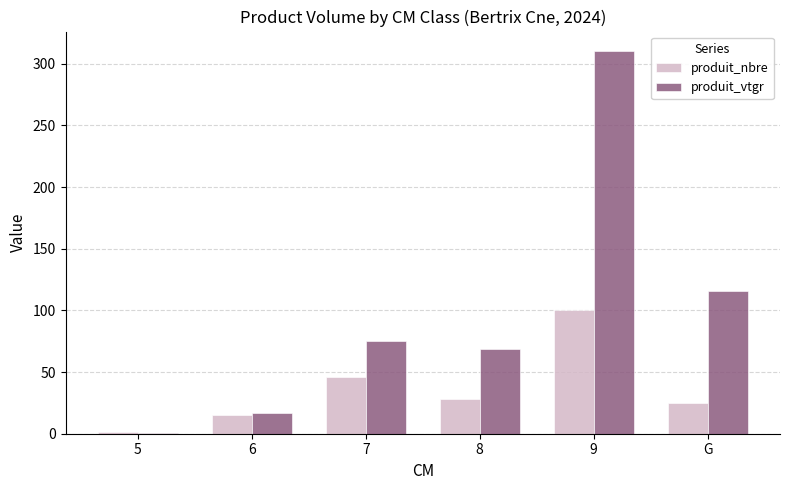

Reading right to left, what are all the values shown in this chart?

produit_nbre: 25.0	100.0	28.0	46.0	15.0	1.0
produit_vtgr: 116.1	310.6	68.5	75.2	16.8	0.7